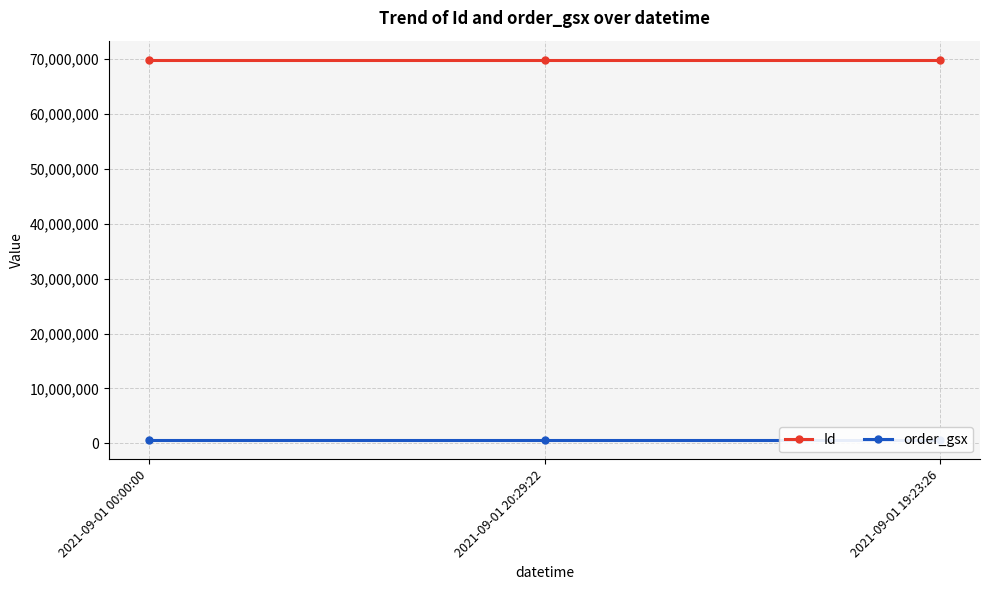

Which series has the widest spread of values?

Id